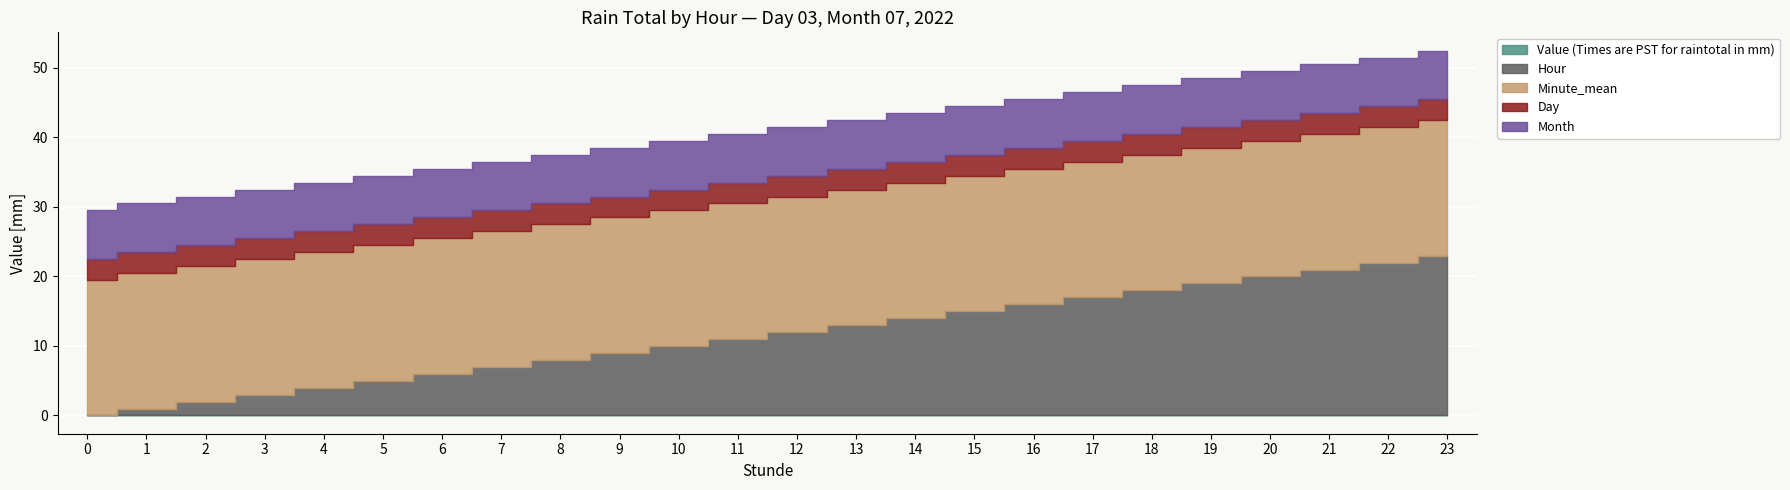

Which series has the largest range (max minus min)?

Hour